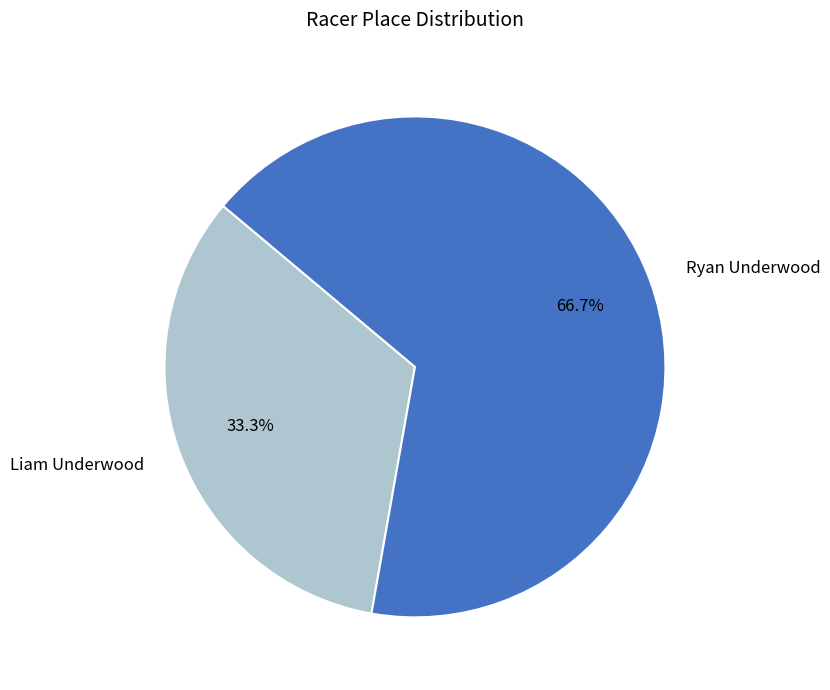

True or false: Ryan Underwood accounts for 53% of the total.

False